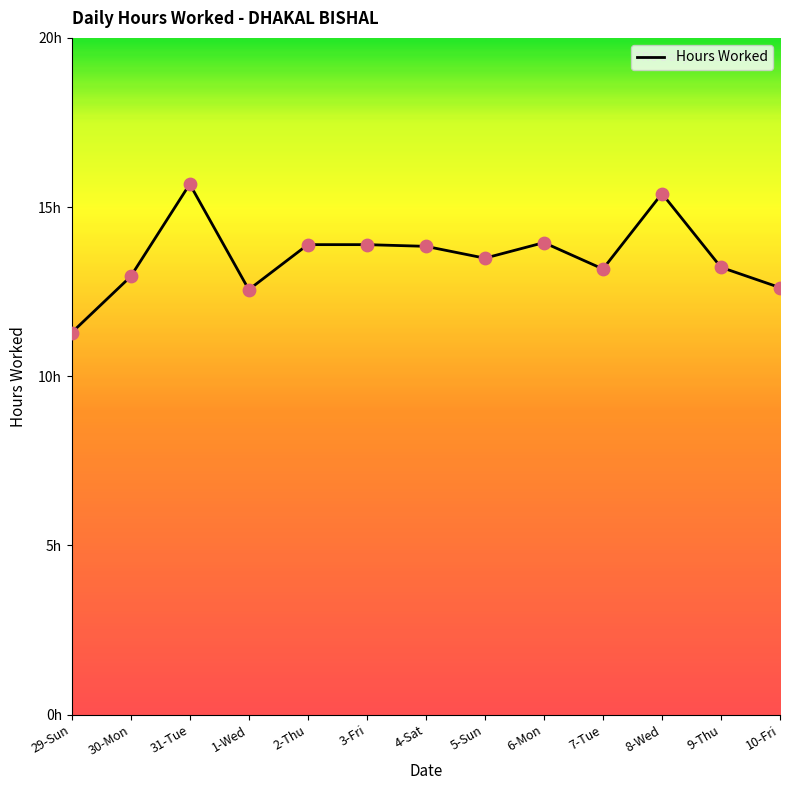

Does the chart have visible grid lines?

No